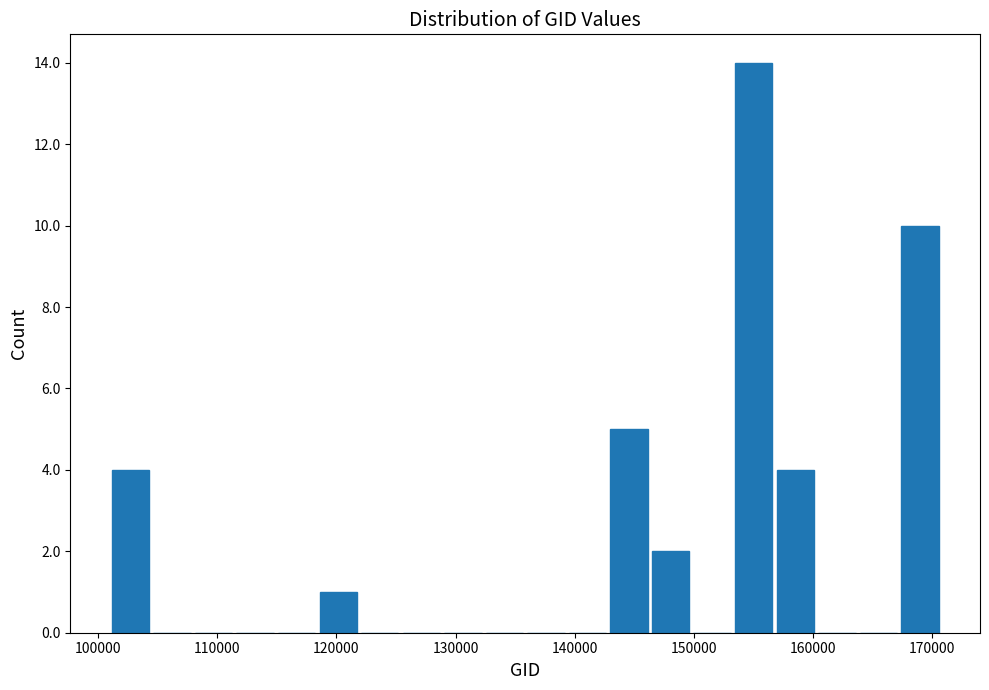

Around what value on the x-axis is the tallest bar? Give the approximate position of its centre, as read against the axis.

155000